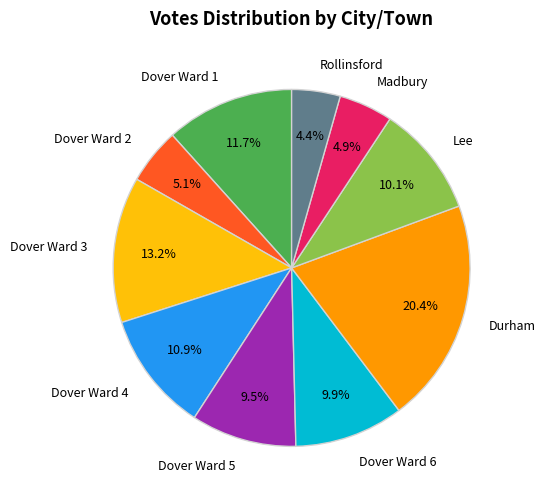

Which category has the biggest portion of the pie?

Durham